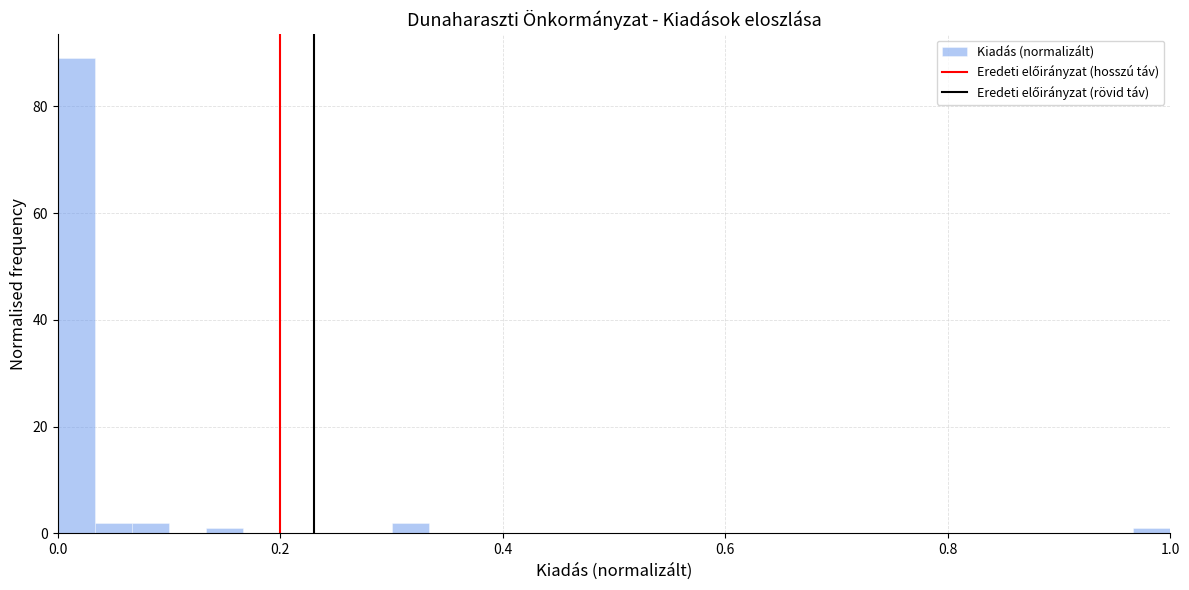

Read against the x-axis, roughly where is the centre of the tallest bar?

0.02